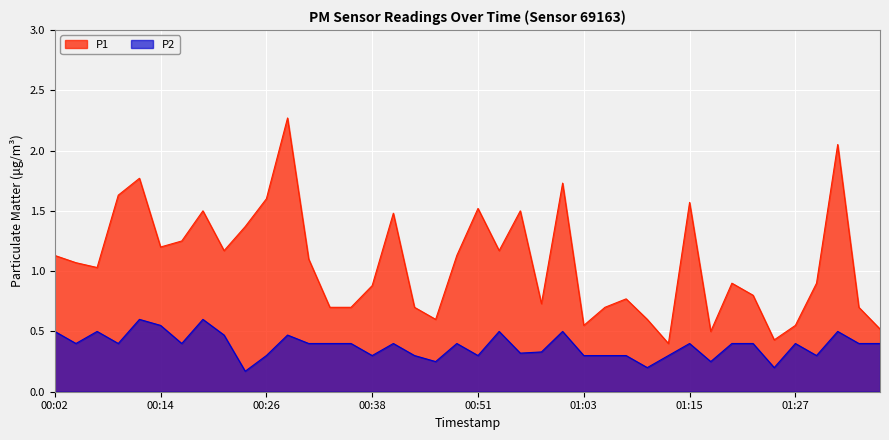

What is the sum of the P1 values at 01:15 and 00:46?

2.2